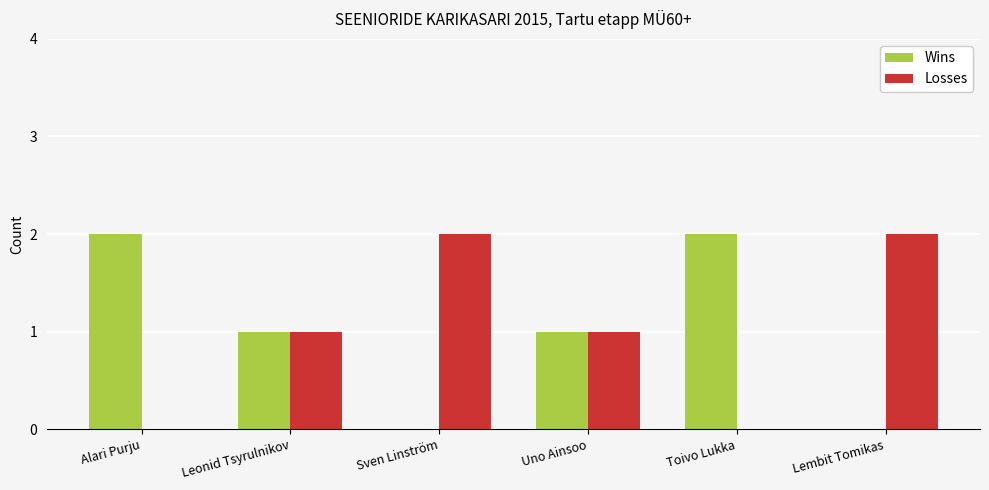

True or false: Losses has a value of 1 at Alari Purju.

False